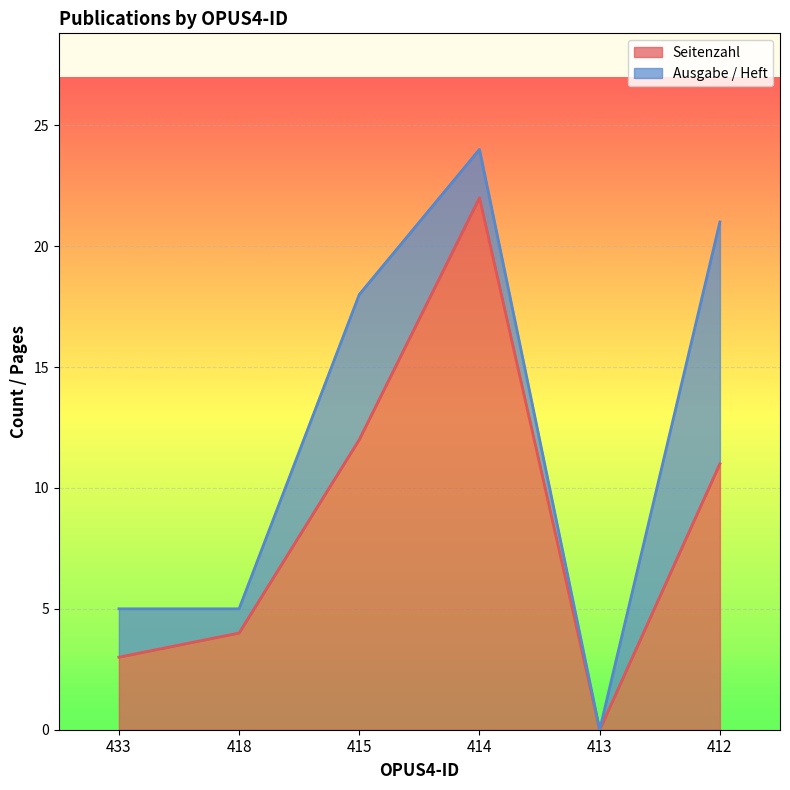

The chart shows a value of 4 at 418. True or false?

True